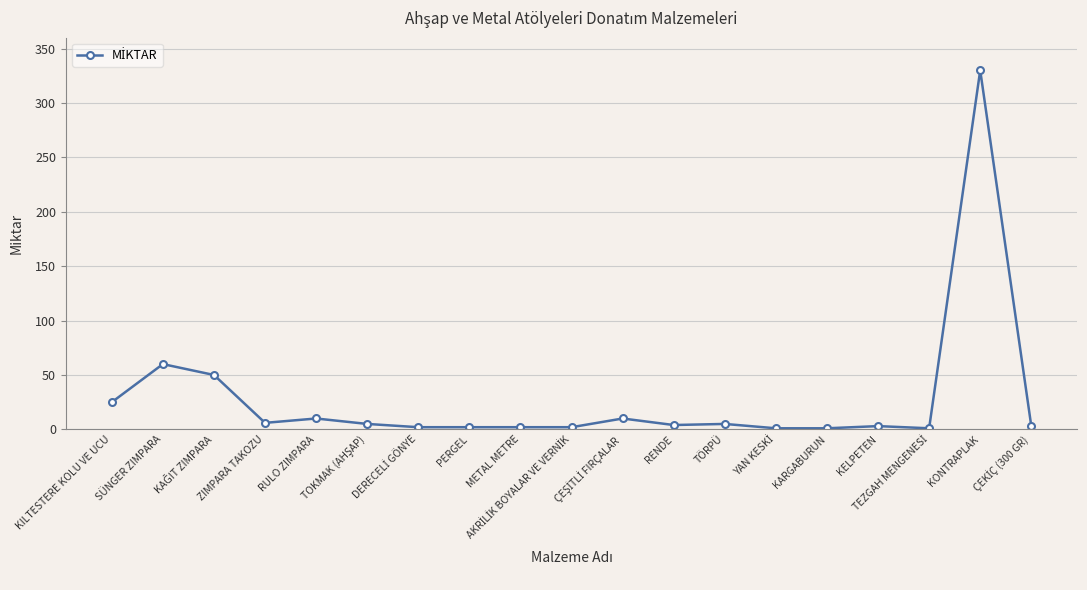

How many values are below 4?

9